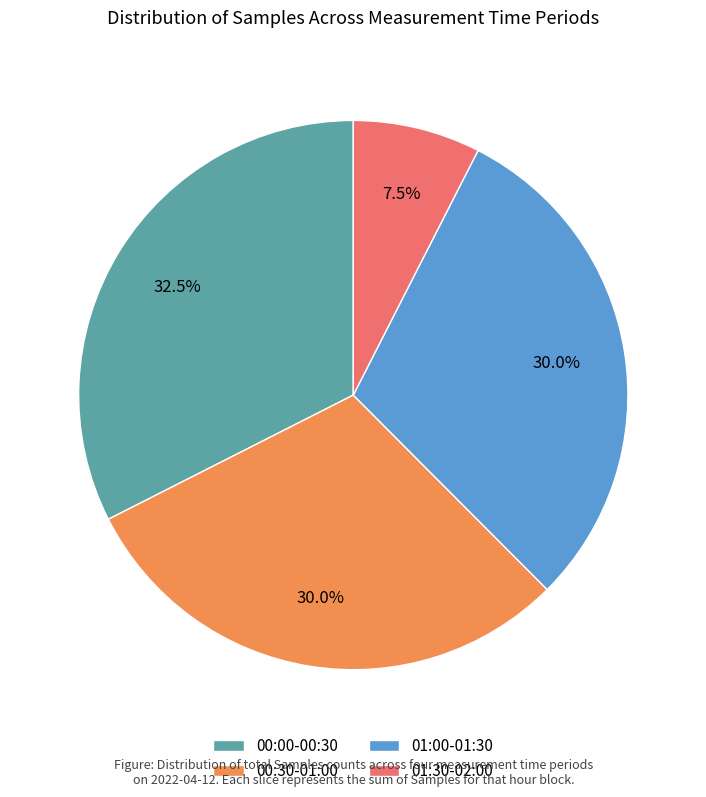

What is the smallest slice in the pie chart?

01:30-02:00